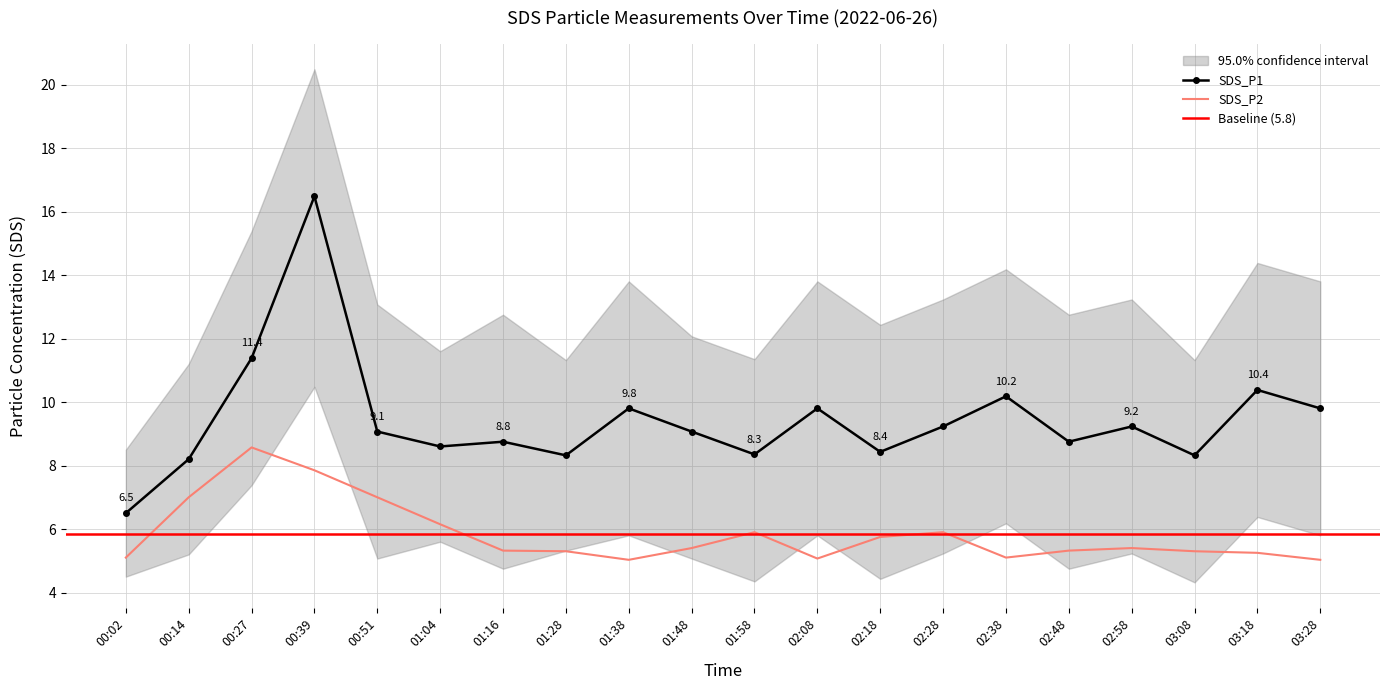

Between 02:08 and 02:28, which series saw the biggest shift?

SDS_P2